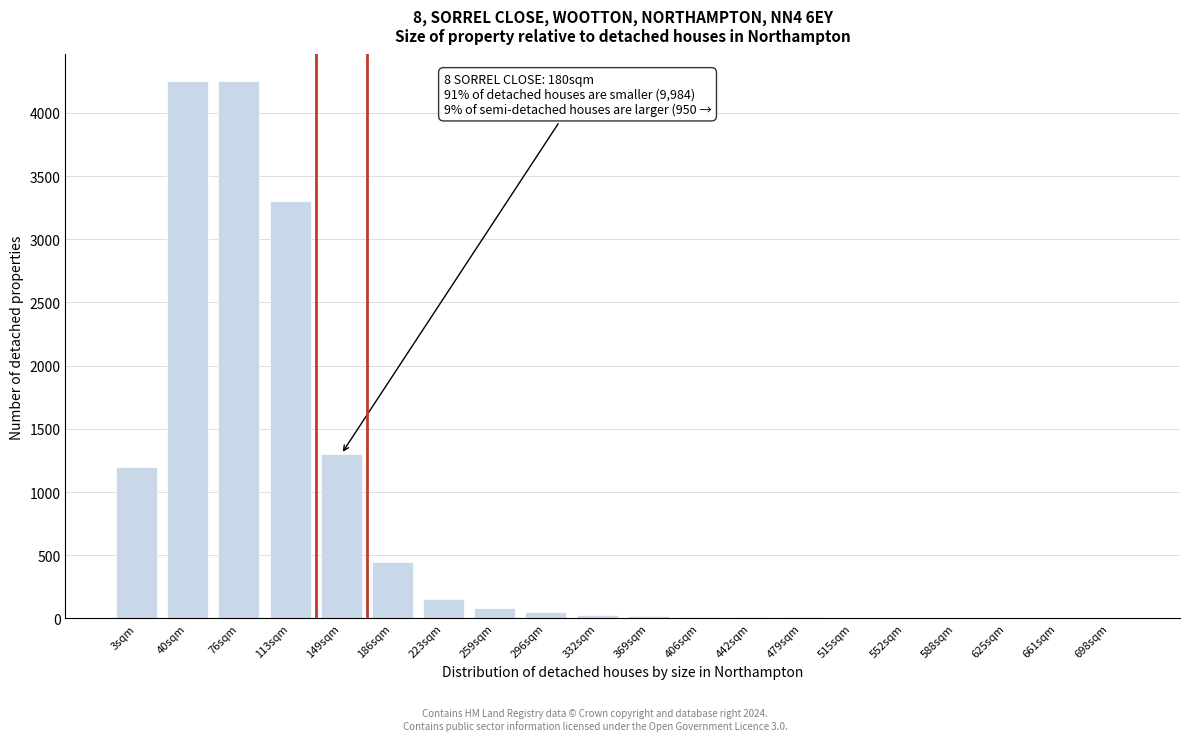

What is the sum of all values?

15136